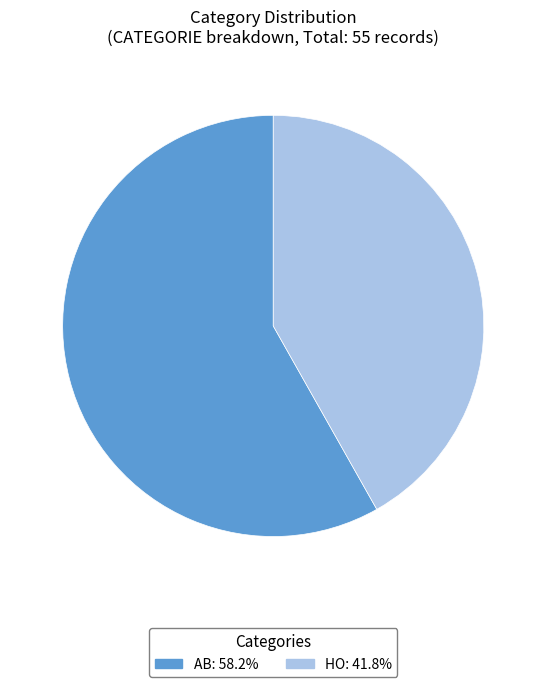

How many segments does this pie chart have?

2